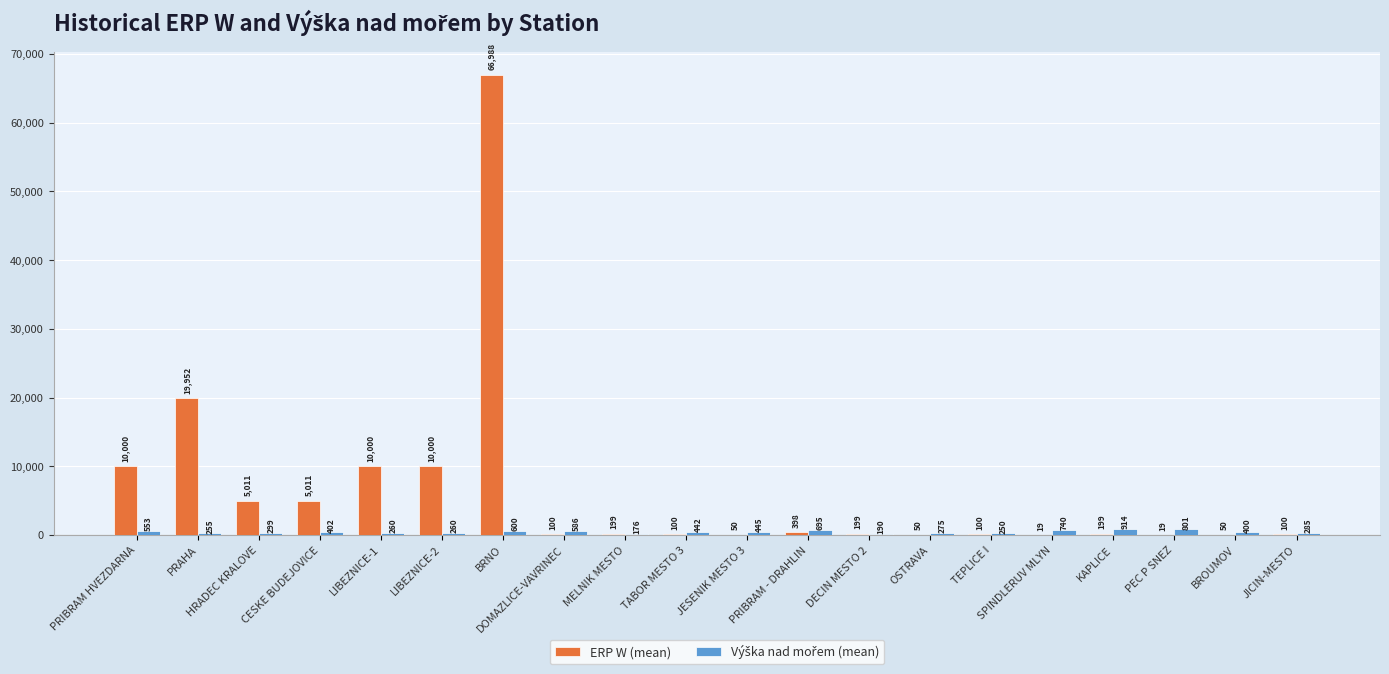

How many groups of bars are there?

20